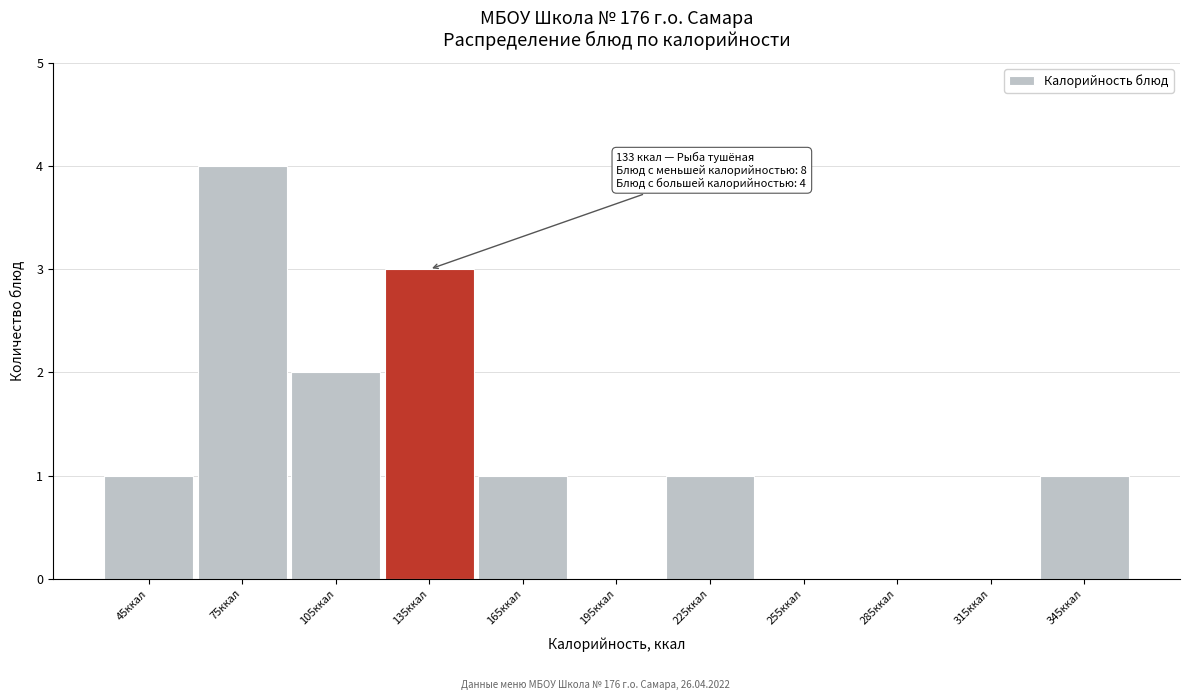

Over which range of the x-axis is the bar tallest?

60 to 90